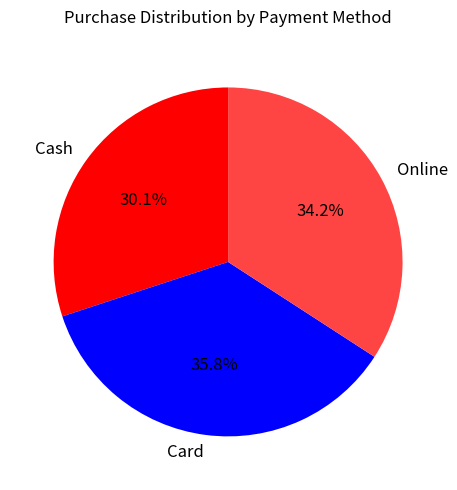

True or false: Card accounts for 49% of the total.

False